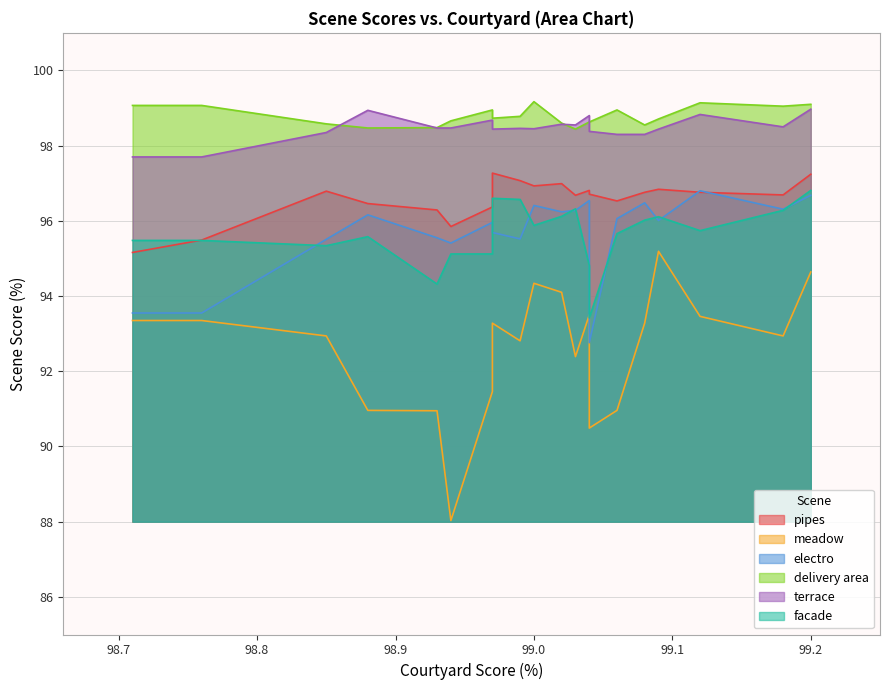

The terrace series shows 98.7 at 98.97. True or false?

True